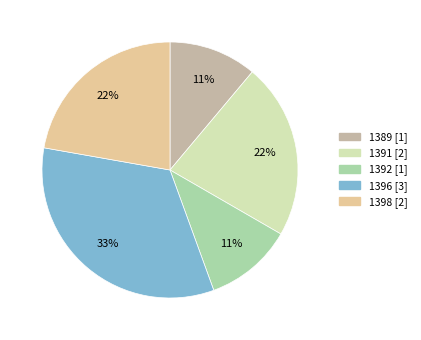

Which slice is the largest?

1396